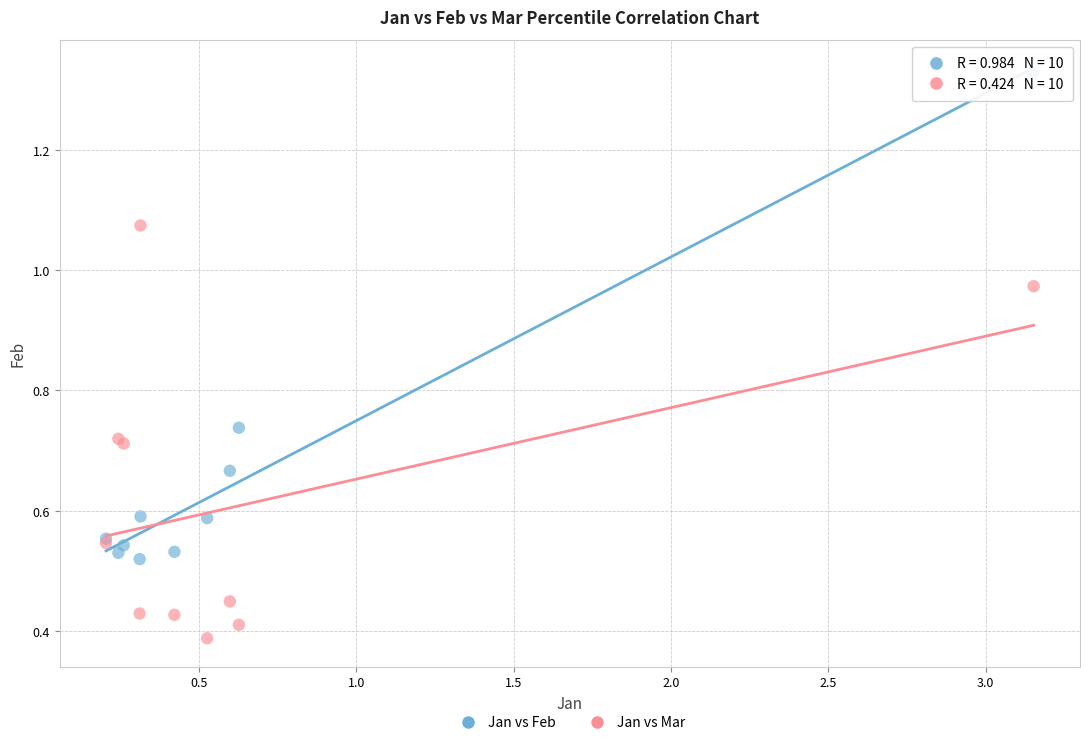

What are all the series names shown in the legend?

Jan vs Feb, Jan vs Mar